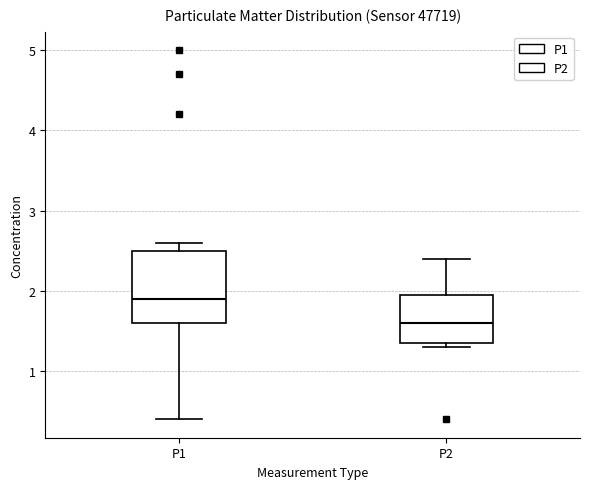

Reading left to right, transcribe this box plot: for each box, give where its median line is, the range the box spans, and where its two whiskers end, as read against the y-axis. The values are not printed on the chart, so give them approximately, as read against the axis.

P1: median 1.9, box 1.6 to 2.5, whiskers 0.4 to 2.6
P2: median 1.6, box 1.4 to 2.0, whiskers 1.3 to 2.4